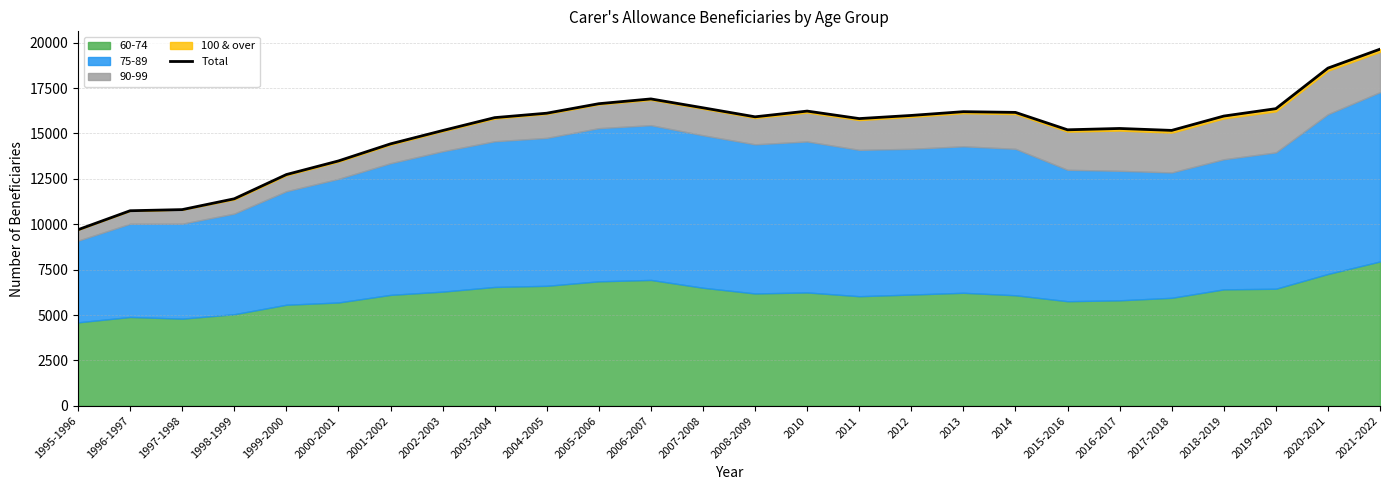

Where does the data first go above 15915?

2004-2005